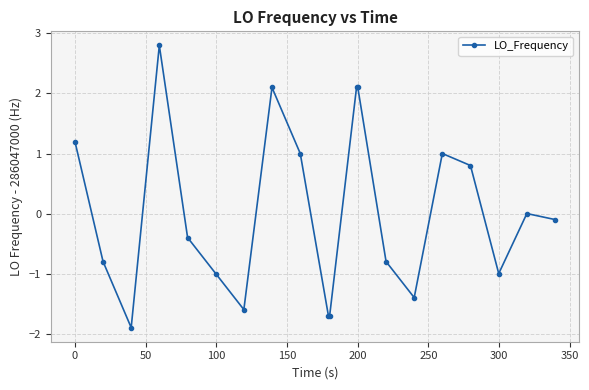

What is the greatest value displayed?

2.8